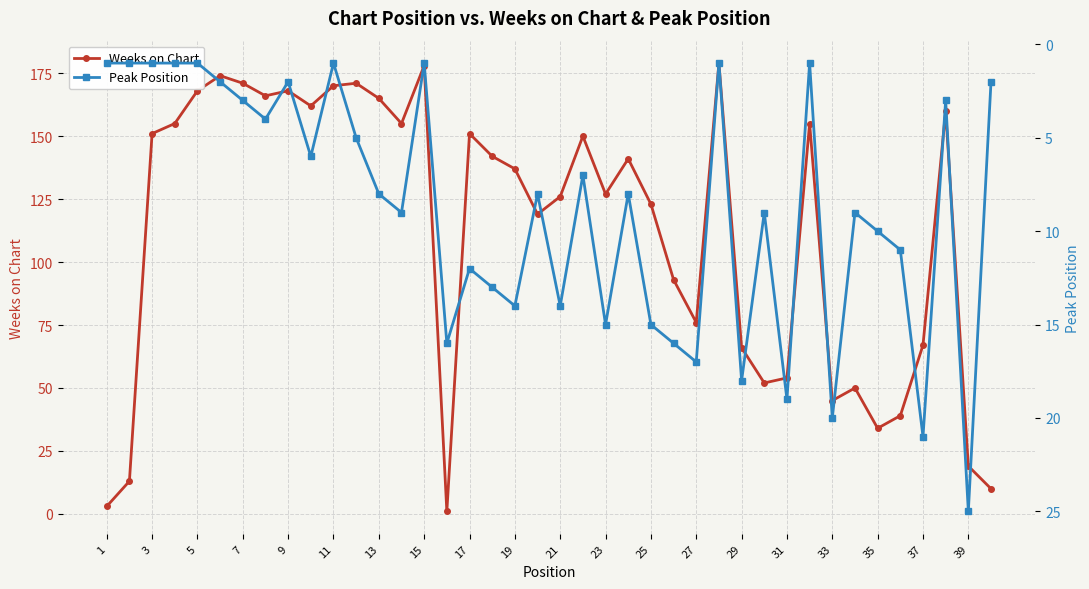

The value of Weeks on Chart at 23 is 127. True or false?

True